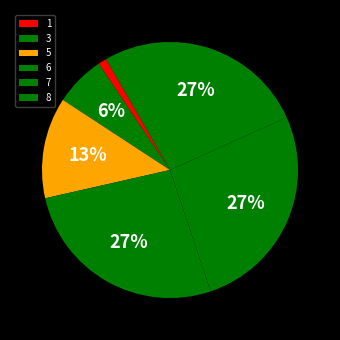

What percentage is the 5 slice, to the nearest percent?

13%